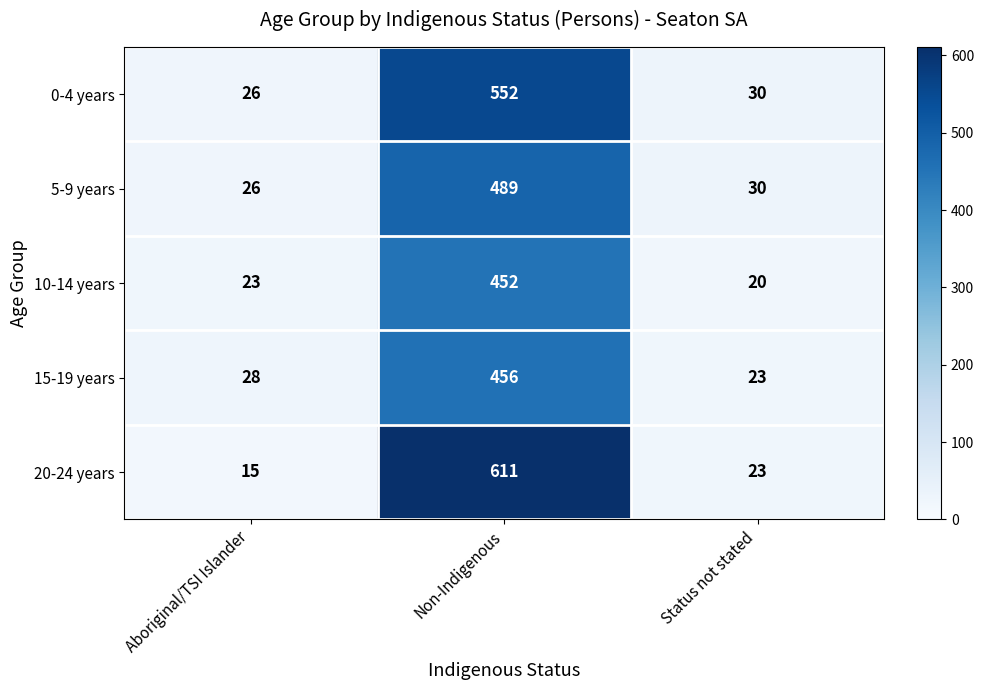

What is the spread (max minus min) of values at Status not stated?

10